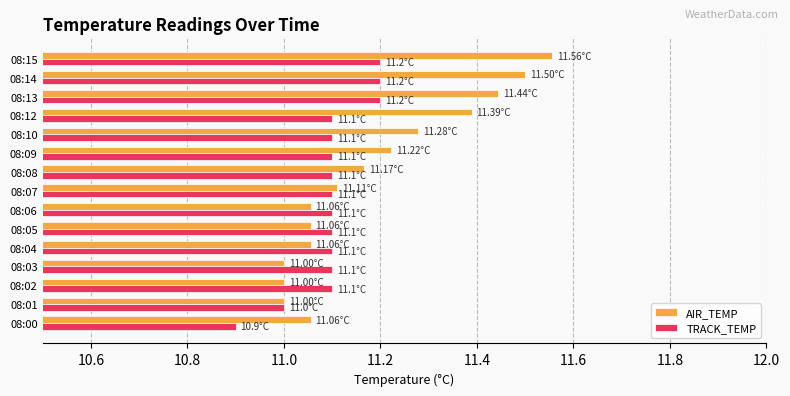

How many distinct data groups are displayed?

2